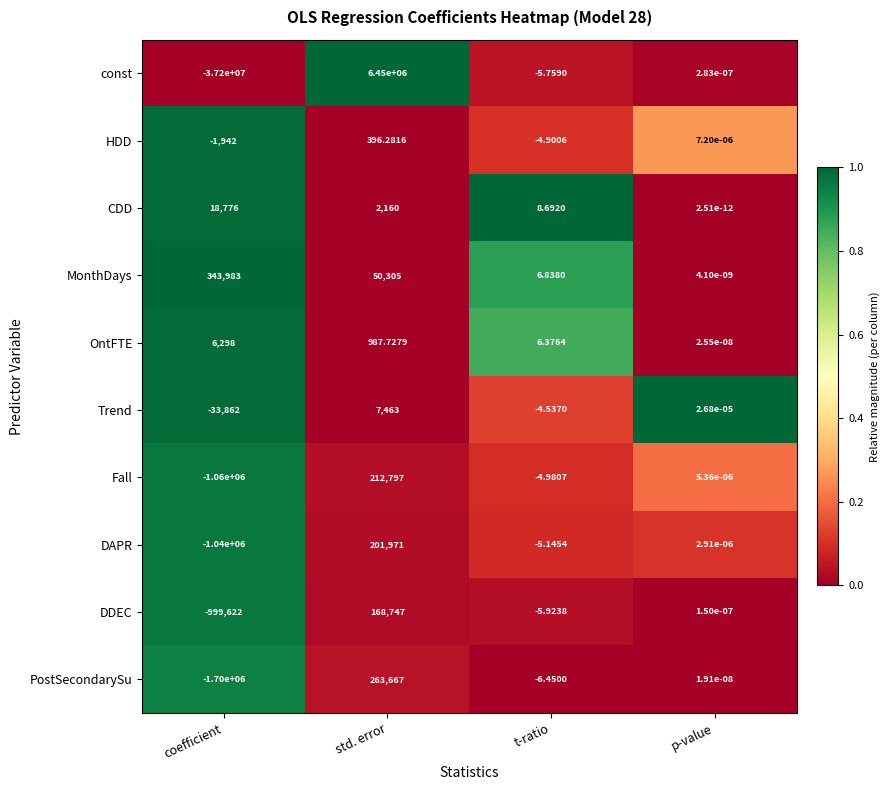

At which category is the sum across all series the highest?

std. error